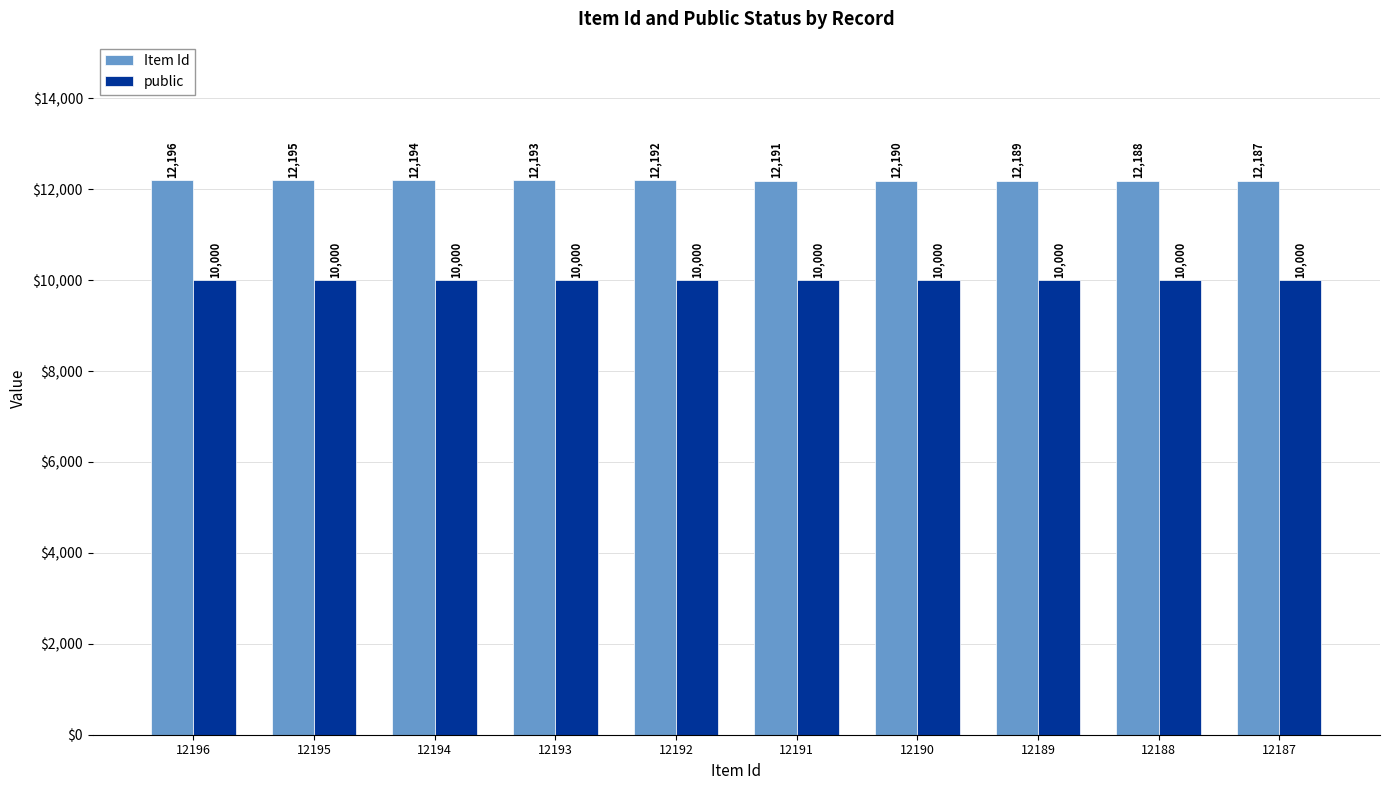

How many groups of bars are there?

10